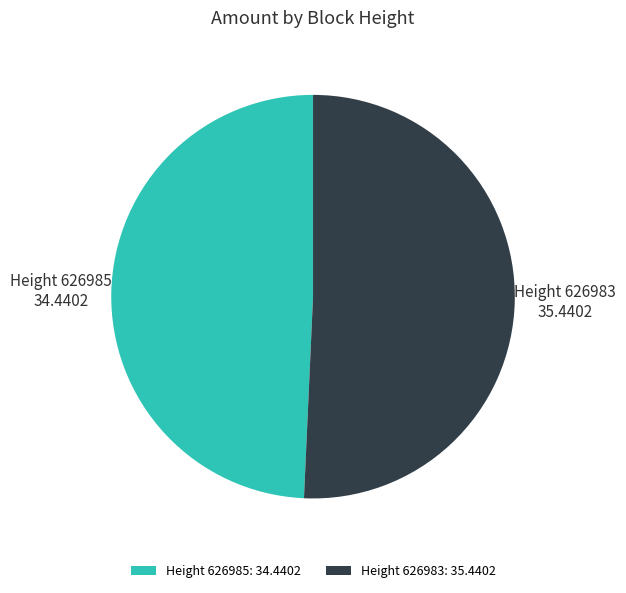

The Height 626985: 34.4402 slice represents 49% of the pie. True or false?

True